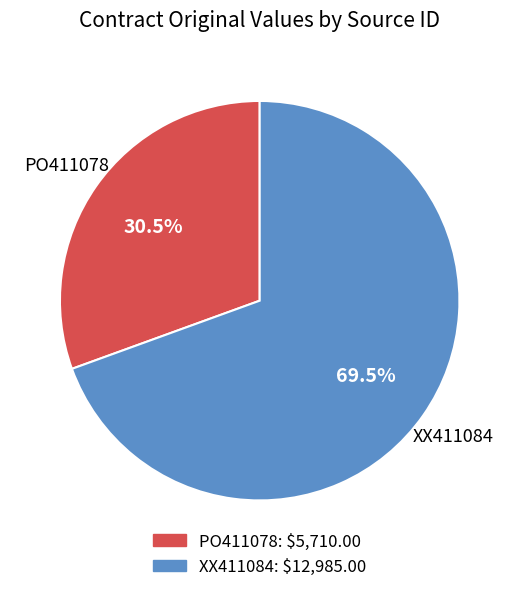

To the nearest percent, what is the combined percentage of PO411078 and XX411084?

100%